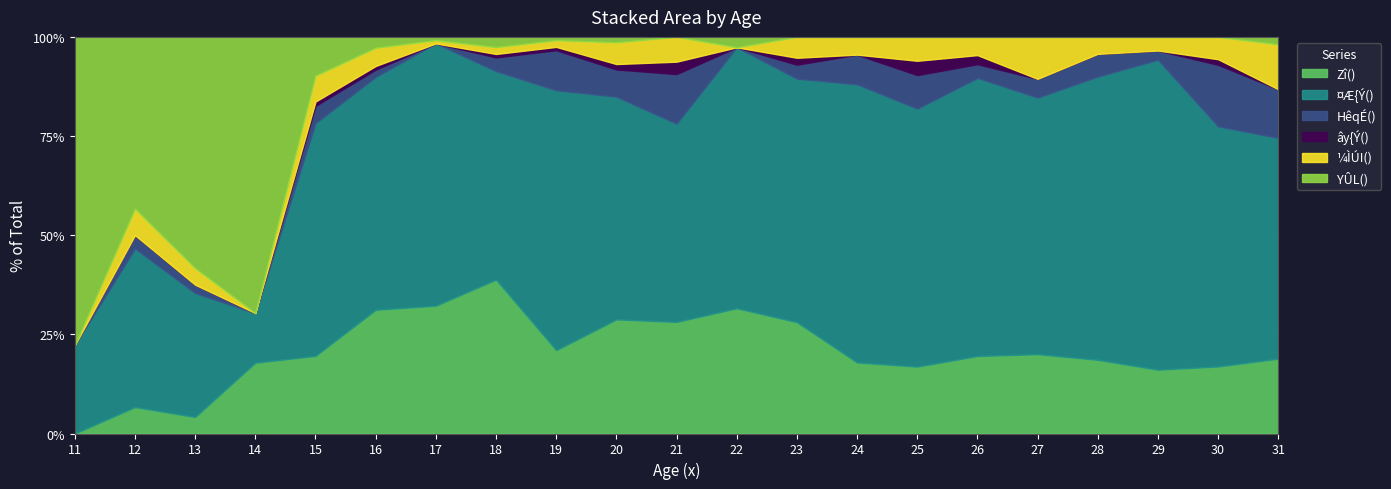

The value of Zî() at 16 is 31.2. True or false?

True